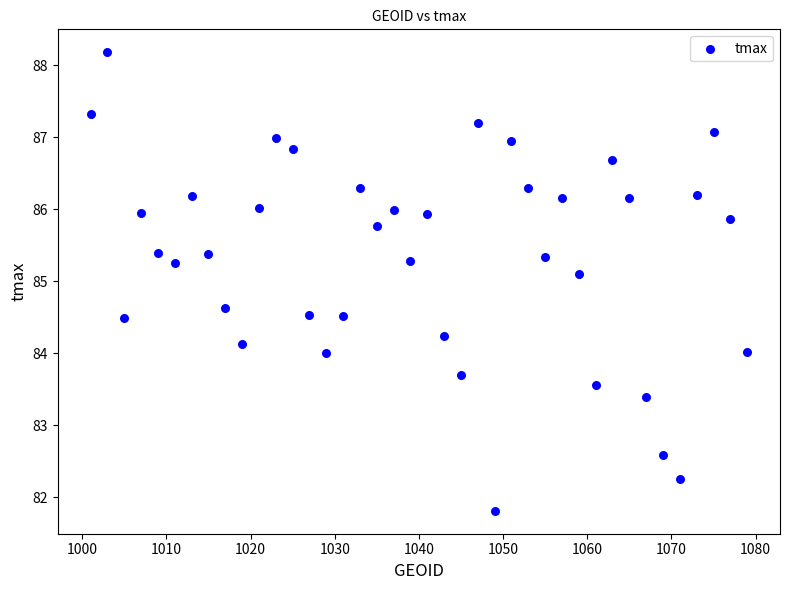

What is the range of Y values (max minus min)?

6.4